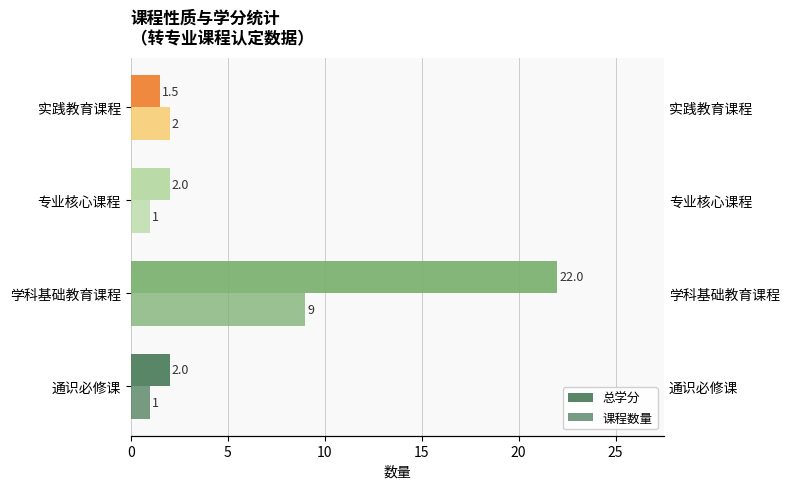

At 通识必修课, list the series in order from largest to smallest.

总学分, 课程数量